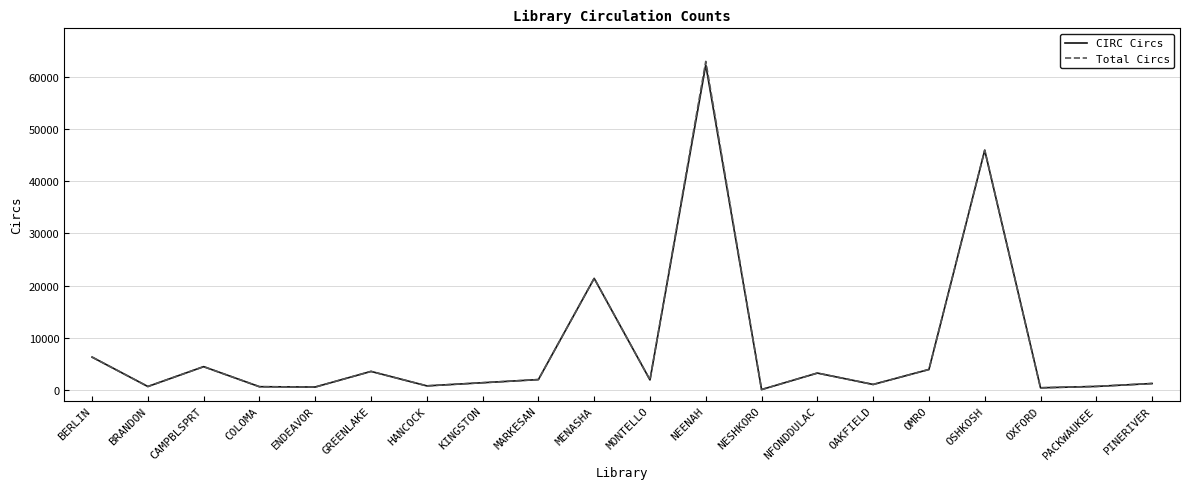

True or false: CIRC Circs has a value of 3300 at NFONDDULAC.

True